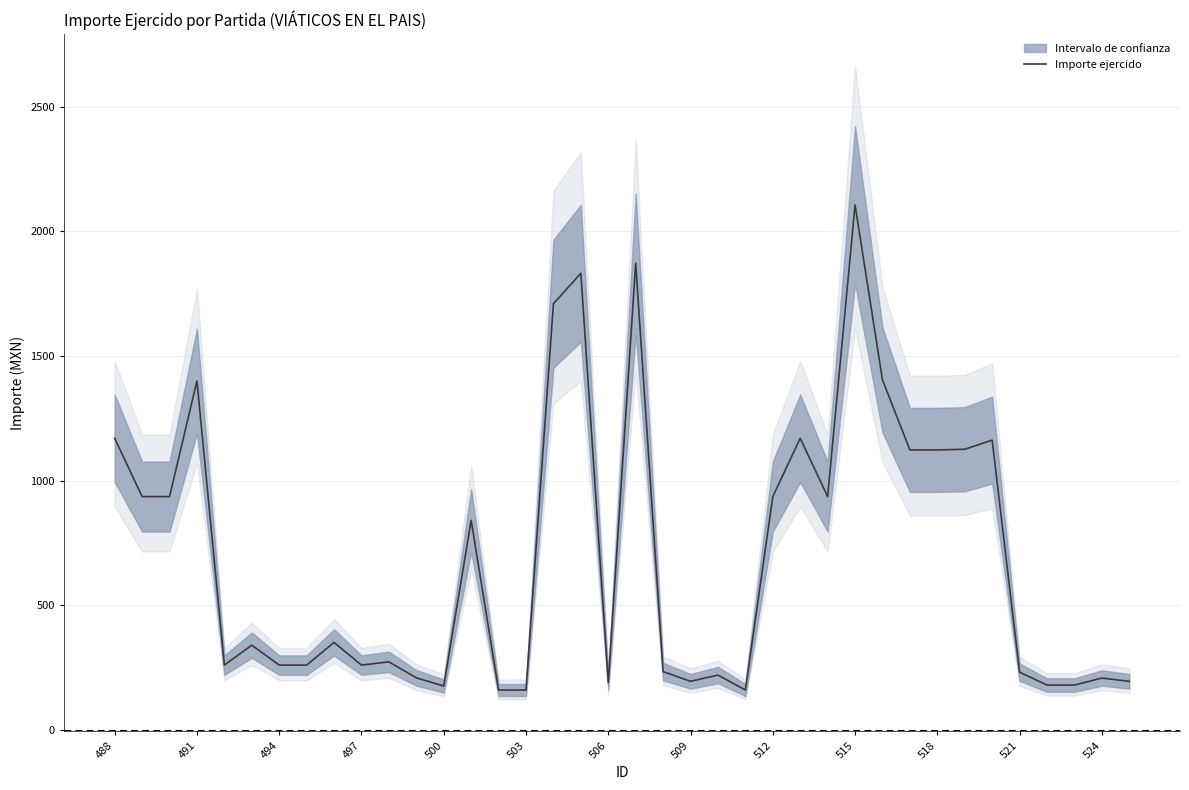

What is the maximum value for Importe ejercido?

2106.0